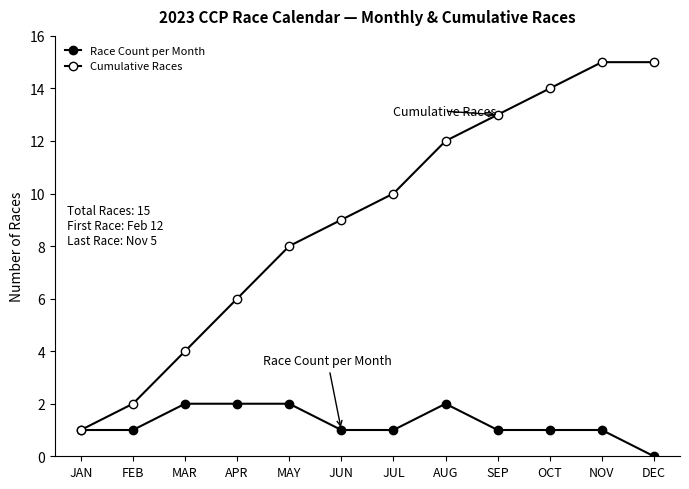

At which category is the sum across all series the highest?

NOV